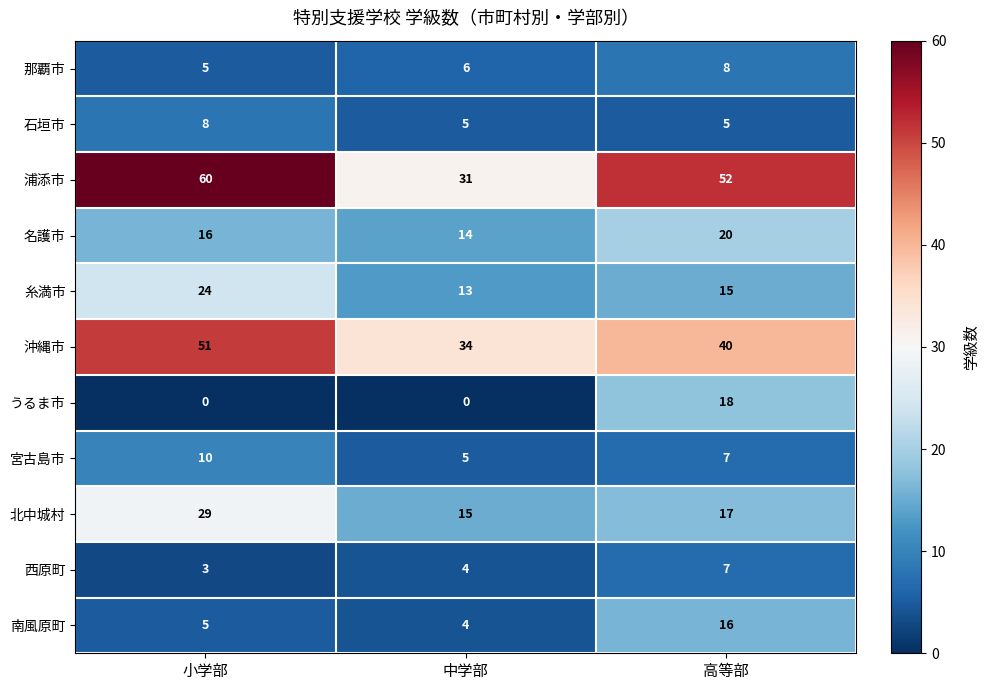

Rank the categories by 北中城村 value from lowest to highest.

中学部, 高等部, 小学部